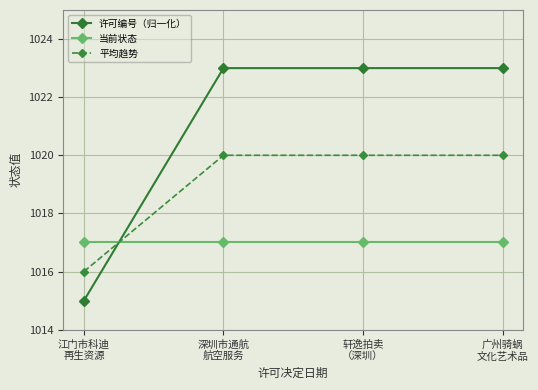

Is this an area chart (filled region under the line)?

No